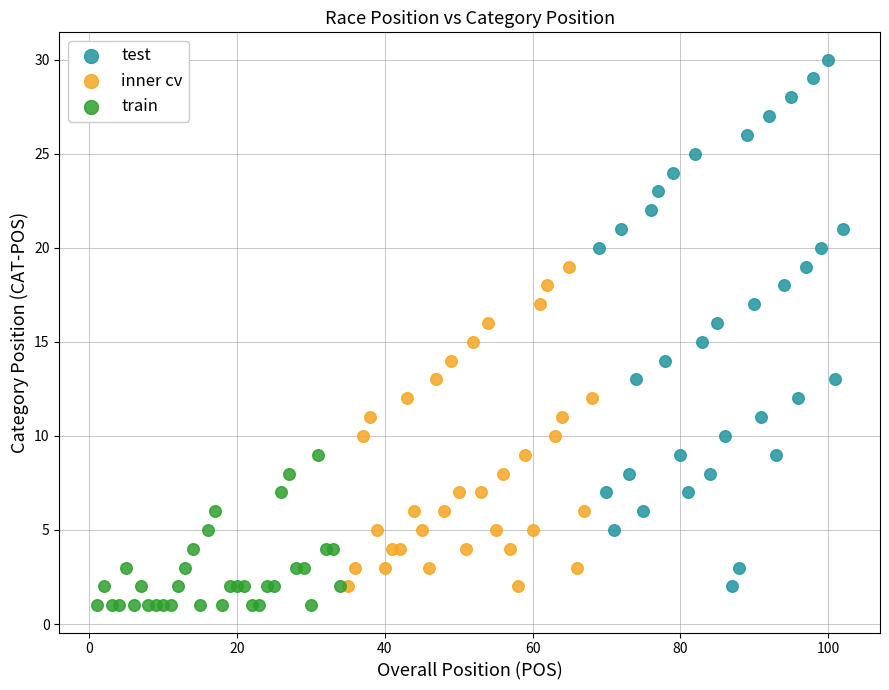

Which series reaches the maximum Y coordinate?

test